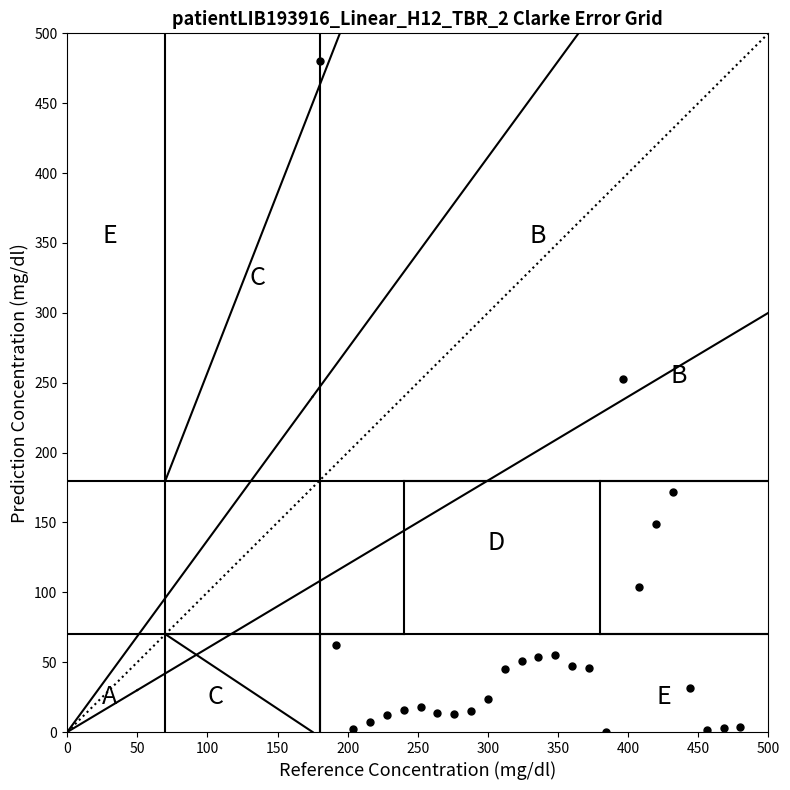

What Y value in the scatter plot is closest to 240?

252.5